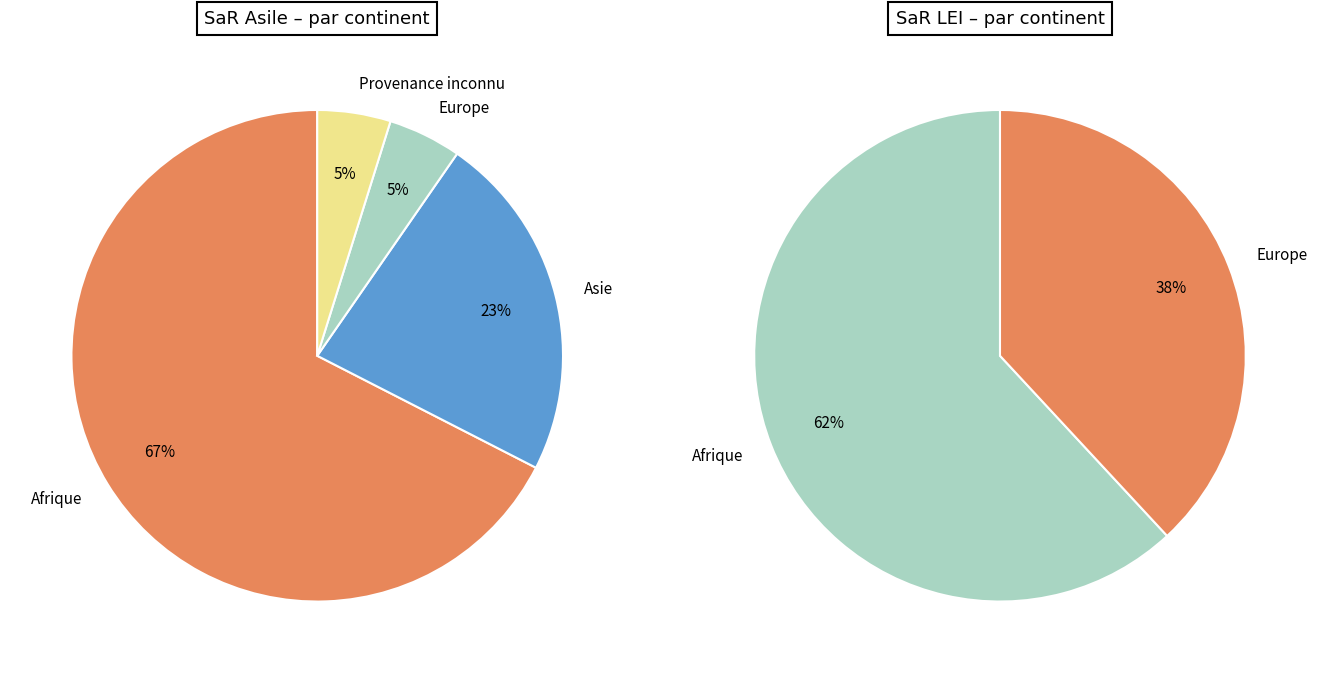

Count the number of slices in the pie.

4